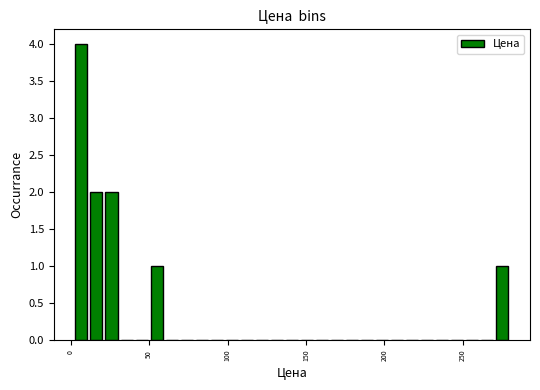

Around what value on the x-axis is the tallest bar? Give the approximate position of its centre, as read against the axis.

5